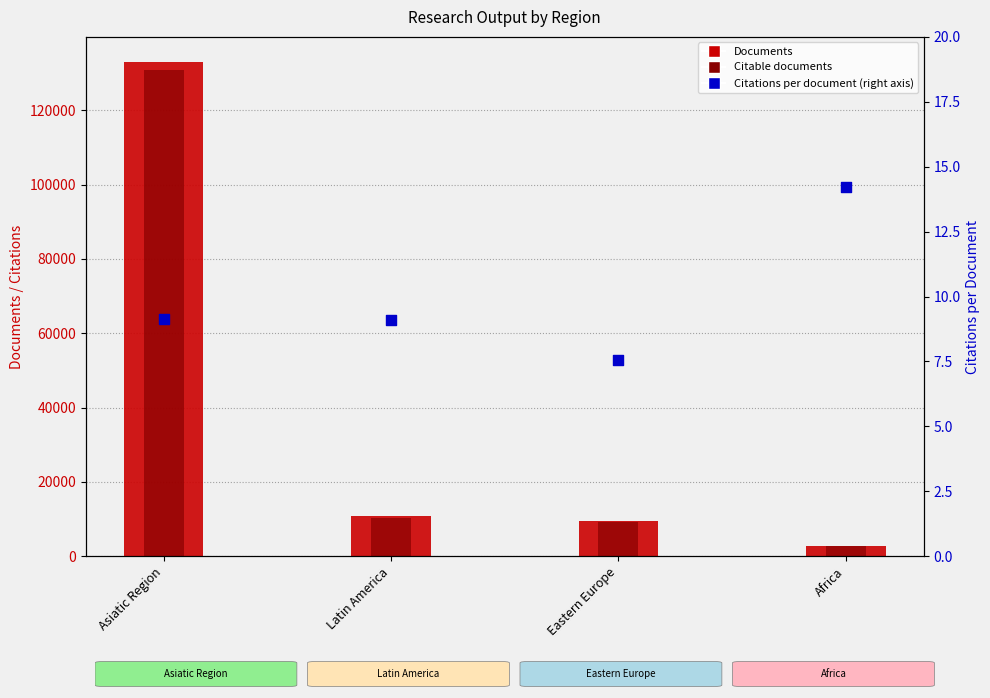

Is the value of Citable documents at Latin America greater than the value of Documents at Eastern Europe?

Yes